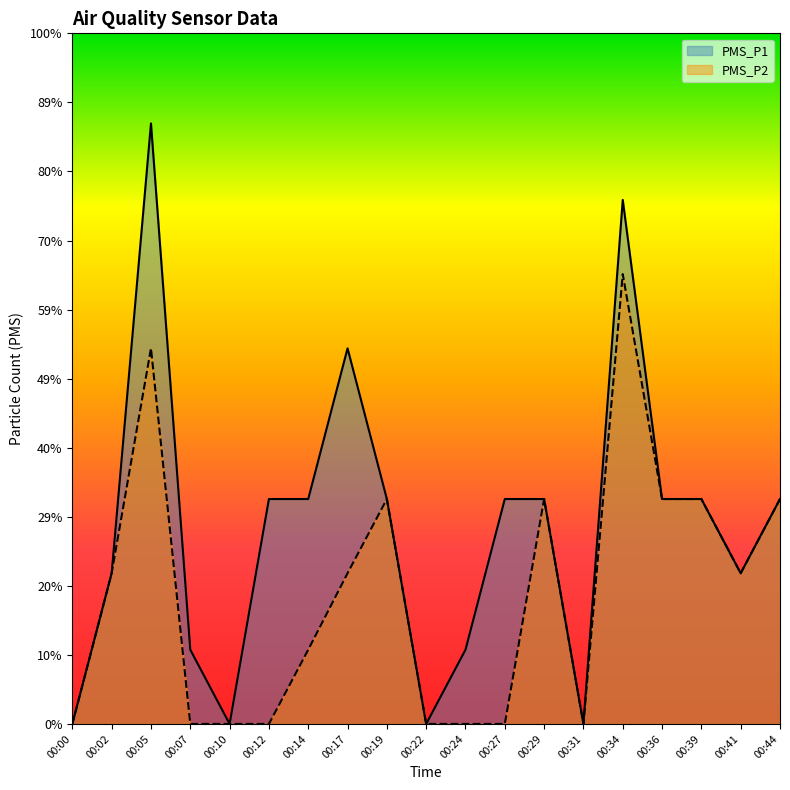

Reading left to right, list all the values displayed in this chart.

PMS_P1: 00:00=0.0	00:02=0.7	00:05=2.7	00:07=0.3	00:10=0.0	00:12=1.0	00:14=1.0	00:17=1.7	00:19=1.0	00:22=0.0	00:24=0.3	00:27=1.0	00:29=1.0	00:31=0.0	00:34=2.3	00:36=1.0	00:39=1.0	00:41=0.7	00:44=1.0
PMS_P2: 00:00=0.0	00:02=0.7	00:05=1.7	00:07=0.0	00:10=0.0	00:12=0.0	00:14=0.3	00:17=0.7	00:19=1.0	00:22=0.0	00:24=0.0	00:27=0.0	00:29=1.0	00:31=0.0	00:34=2.0	00:36=1.0	00:39=1.0	00:41=0.7	00:44=1.0